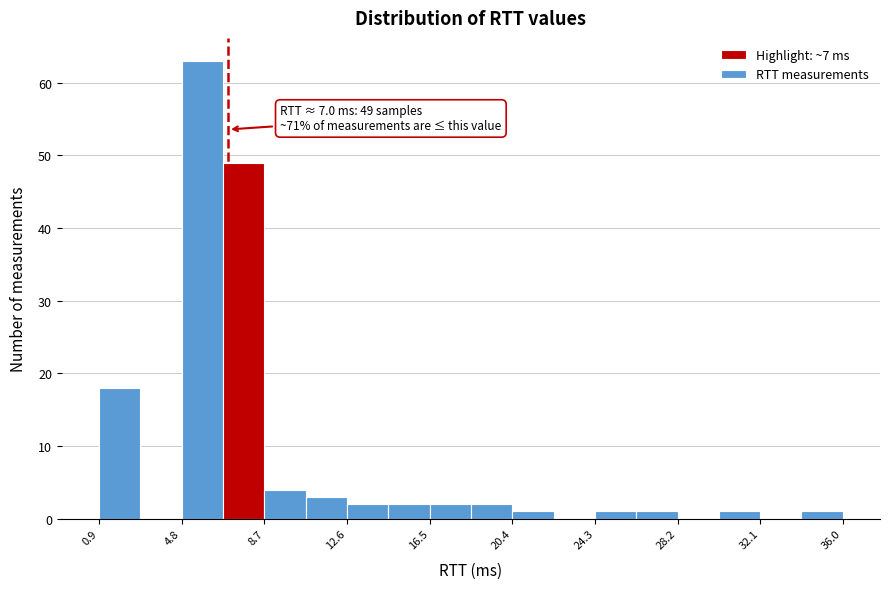

Read against the x-axis, roughly where is the centre of the tallest bar?

6.0